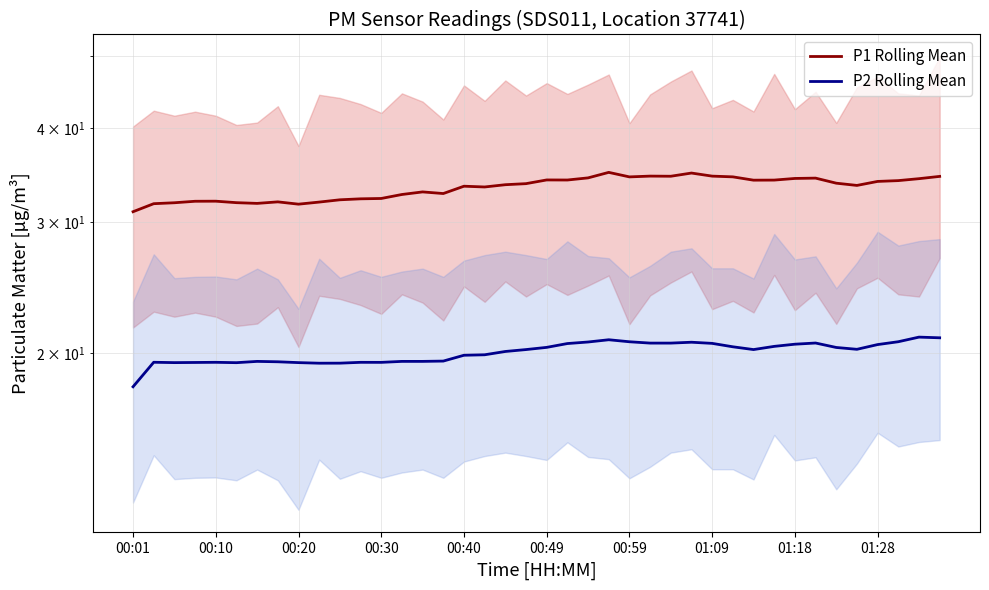

What is the difference between the maximum and minimum values in the P1 Rolling Mean series?

4.0